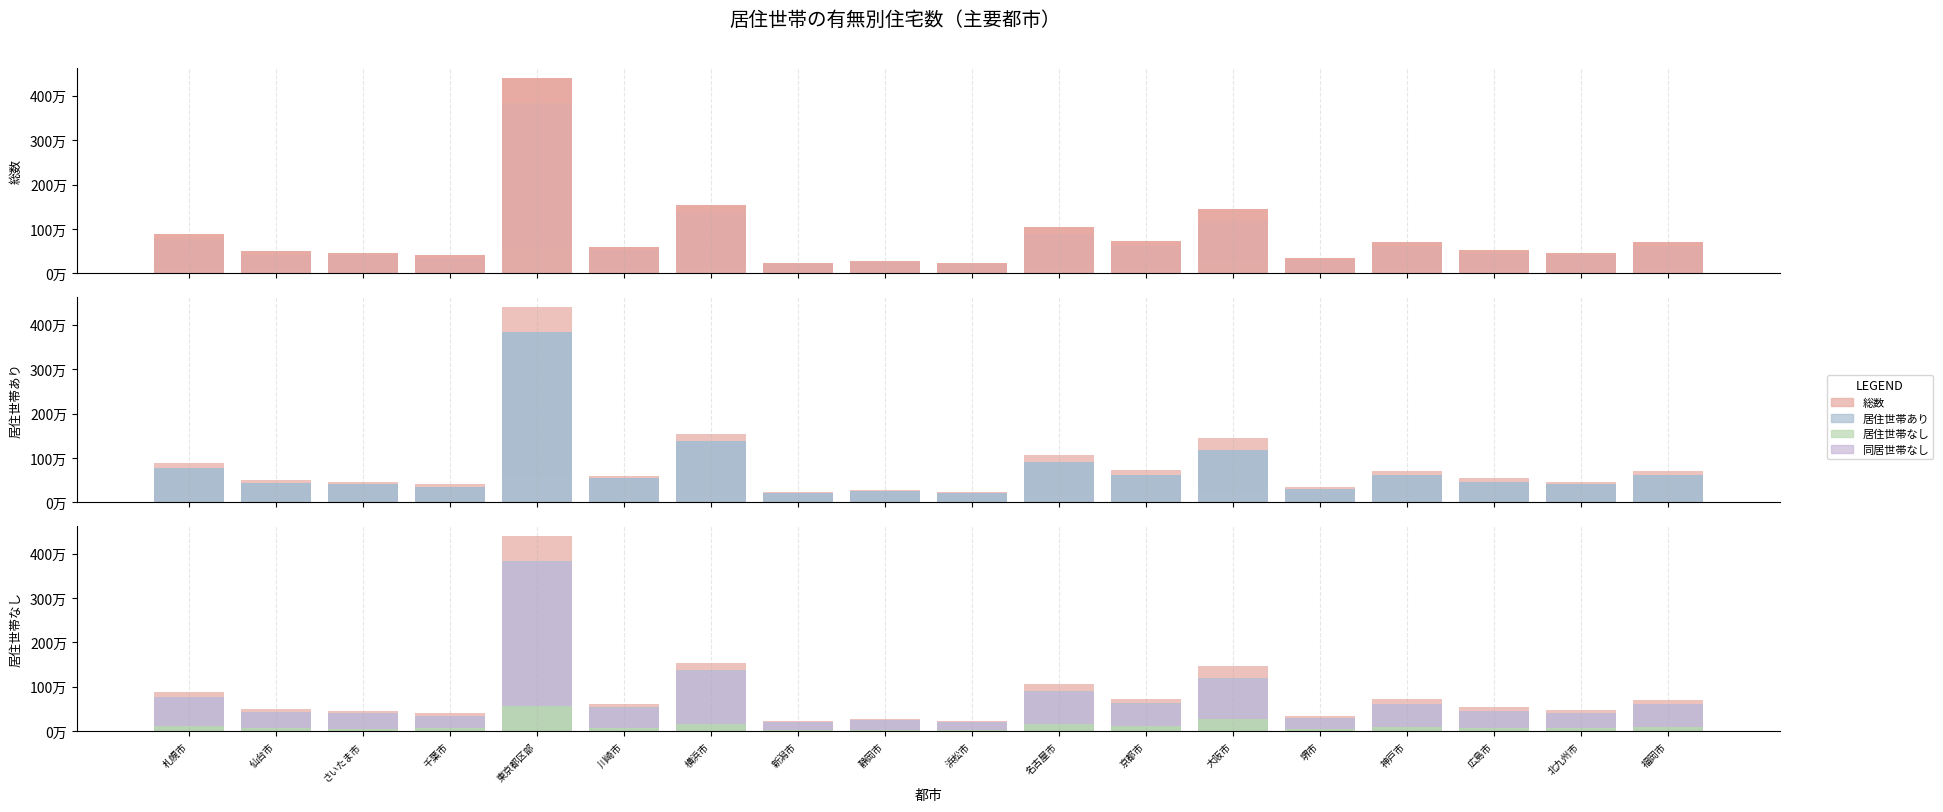

Reading left to right, list all the values displayed in this chart.

総数: 札幌市=879940	仙台市=495880	さいたま市=459100	千葉市=407810	東京都区部=4407080	川崎市=602180	横浜市=1537380	新潟市=229180	静岡市=276000	浜松市=239900	名古屋市=1054360	京都市=732980	大阪市=1458050	堺市=349190	神戸市=715520	広島市=537520	北九州市=468150	福岡市=703300
居住世帯あり: 札幌市=767790	仙台市=424770	さいたま市=412210	千葉市=345880	東京都区部=3842380	川崎市=536520	横浜市=1374990	新潟市=204190	静岡市=247040	浜松市=214770	名古屋市=897660	京都市=625270	大阪市=1186910	堺市=297710	神戸市=619330	広島市=461670	北九州市=405320	福岡市=619880
居住世帯なし: 札幌市=112160	仙台市=71100	さいたま市=46900	千葉市=61930	東京都区部=564700	川崎市=65660	横浜市=162390	新潟市=24990	静岡市=28960	浜松市=25130	名古屋市=156700	京都市=107710	大阪市=271140	堺市=51480	神戸市=96190	広島市=75850	北九州市=62830	福岡市=83420
同居世帯なし: 札幌市=762070	仙台市=423370	さいたま市=407400	千葉市=343950	東京都区部=3813390	川崎市=533240	横浜市=1361690	新潟市=202780	静岡市=245760	浜松市=213040	名古屋市=890610	京都市=621970	大阪市=1184710	堺市=294630	神戸市=615490	広島市=457840	北九州市=403350	福岡市=617600